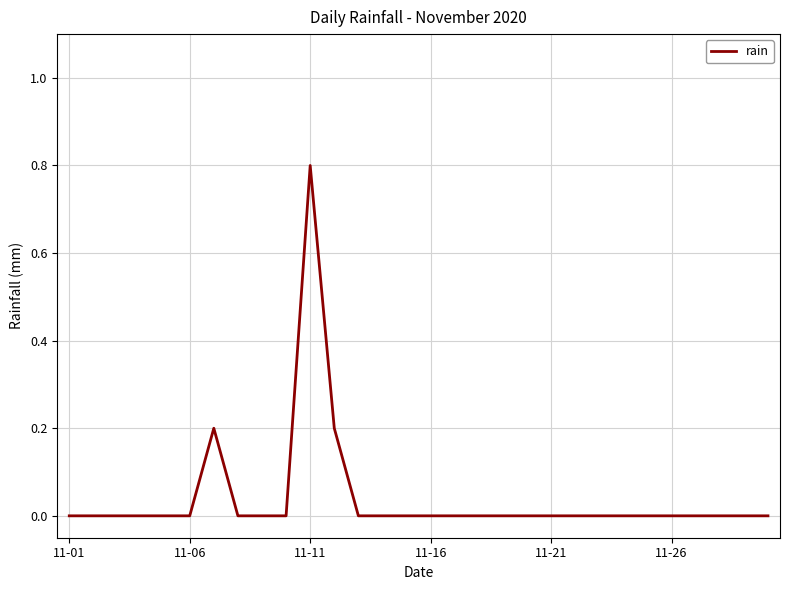

What is the difference between the maximum and minimum values?

0.8